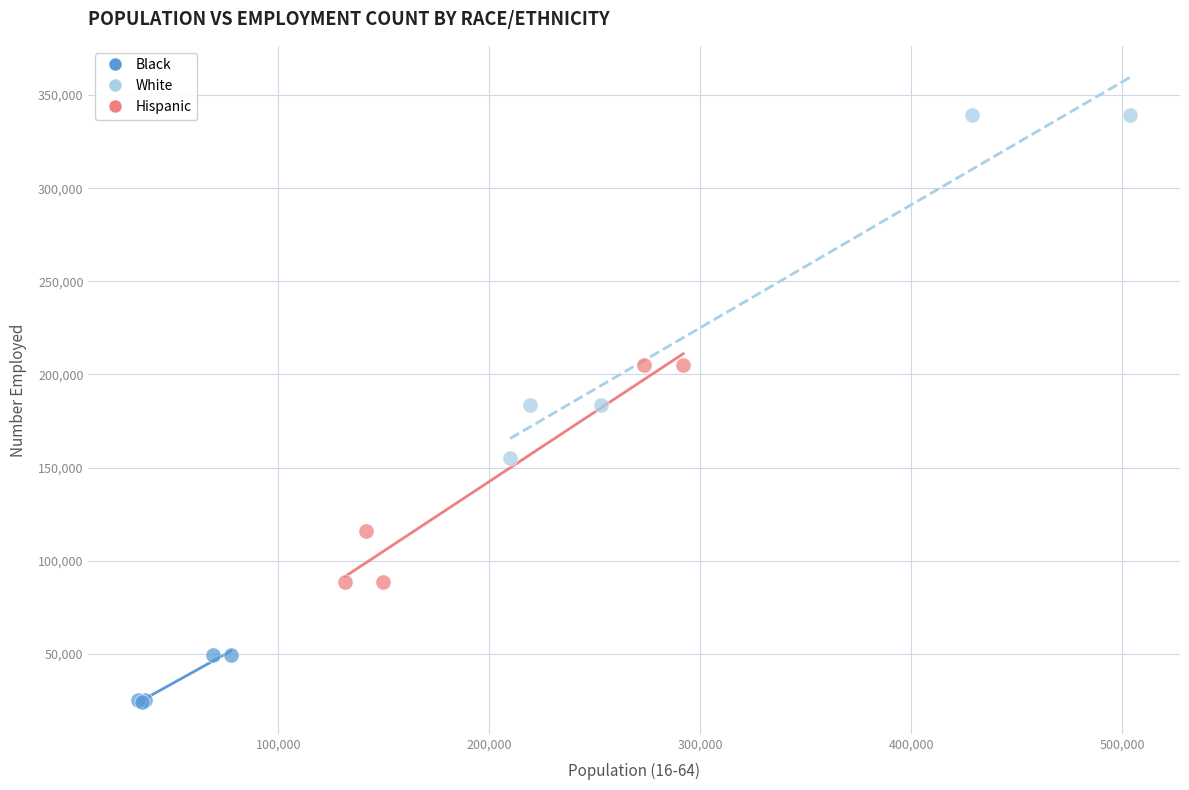

Which series reaches the maximum Y coordinate?

White